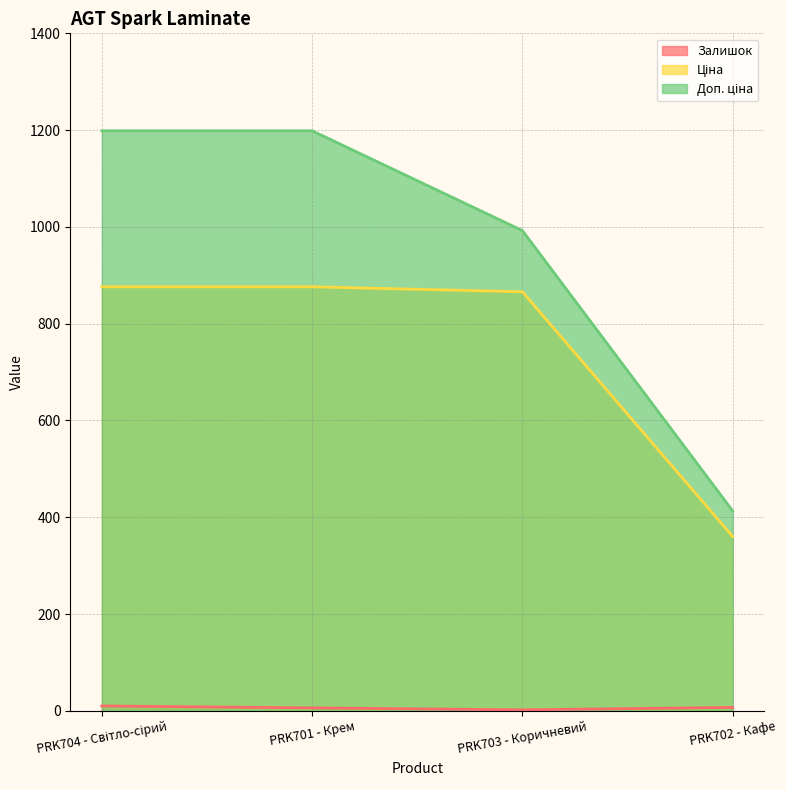

True or false: Ціна has more than 0 interior local peaks.

False